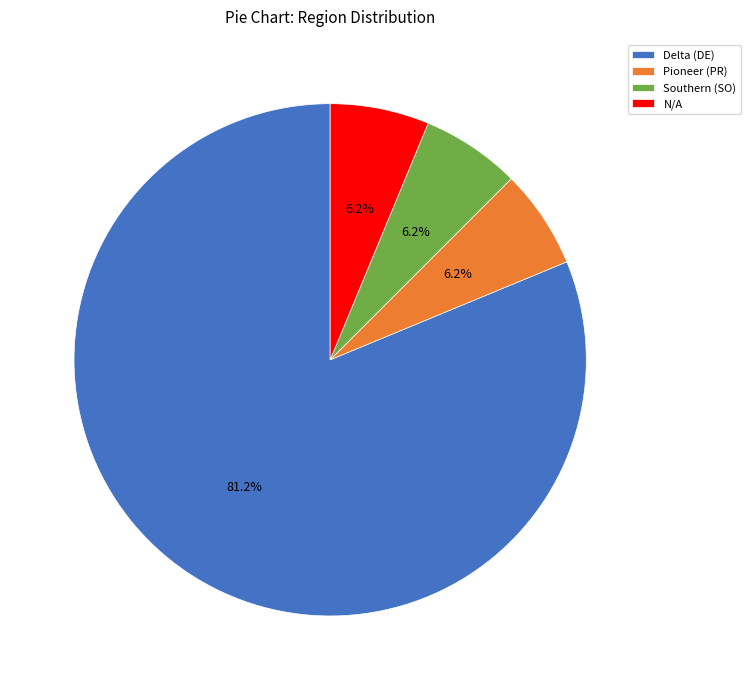

To the nearest percent, what percentage of the pie is N/A?

6%